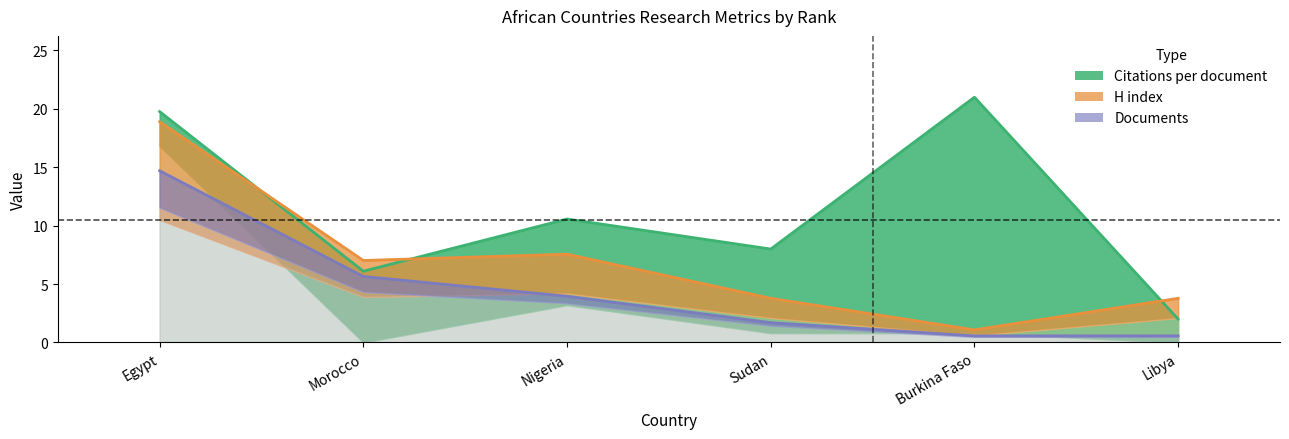

Which series has the largest range (max minus min)?

Citations per document